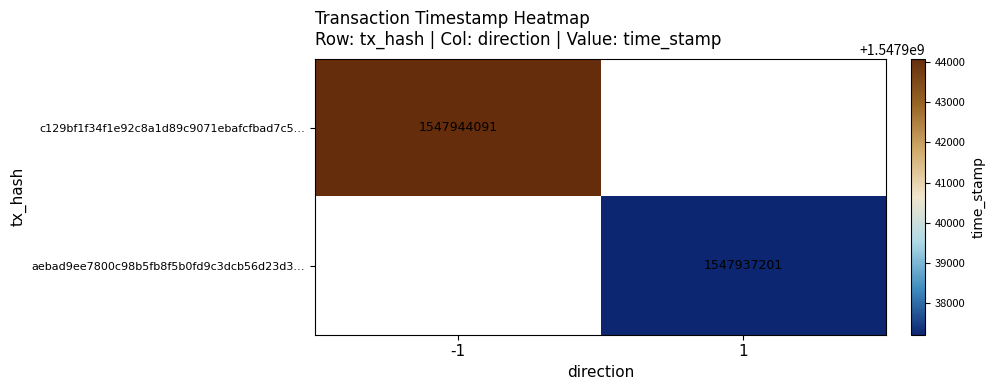

Is the value of aebad9ee7800c98b5fb8f5b0fd9c3dcb56d23d3… at 1 greater than the value of c129bf1f34f1e92c8a1d89c9071ebafcfbad7c5… at -1?

No